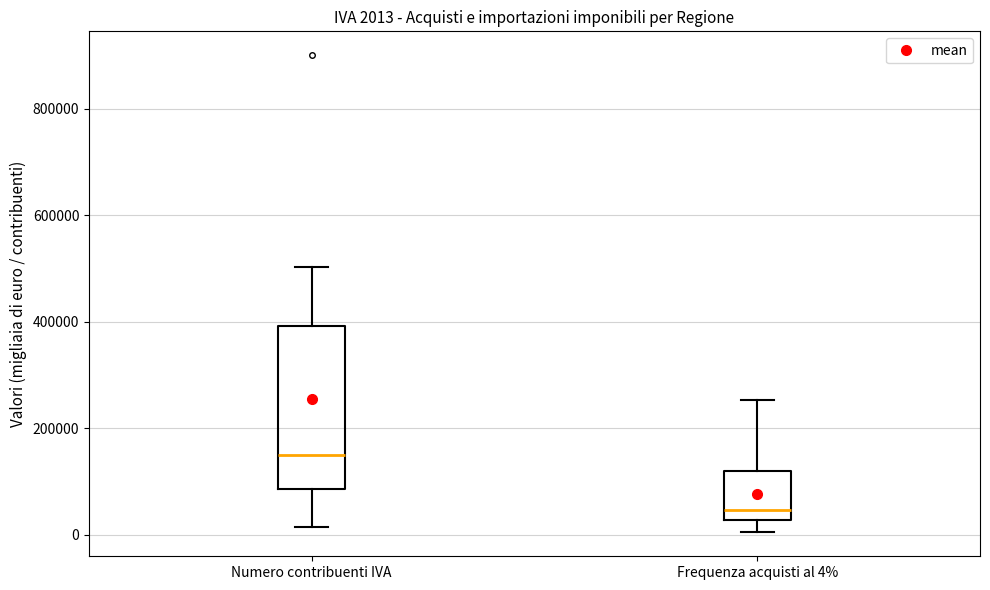

Comparing the boxes themselves (not the whiskers), which one is the tallest?

Numero contribuenti IVA